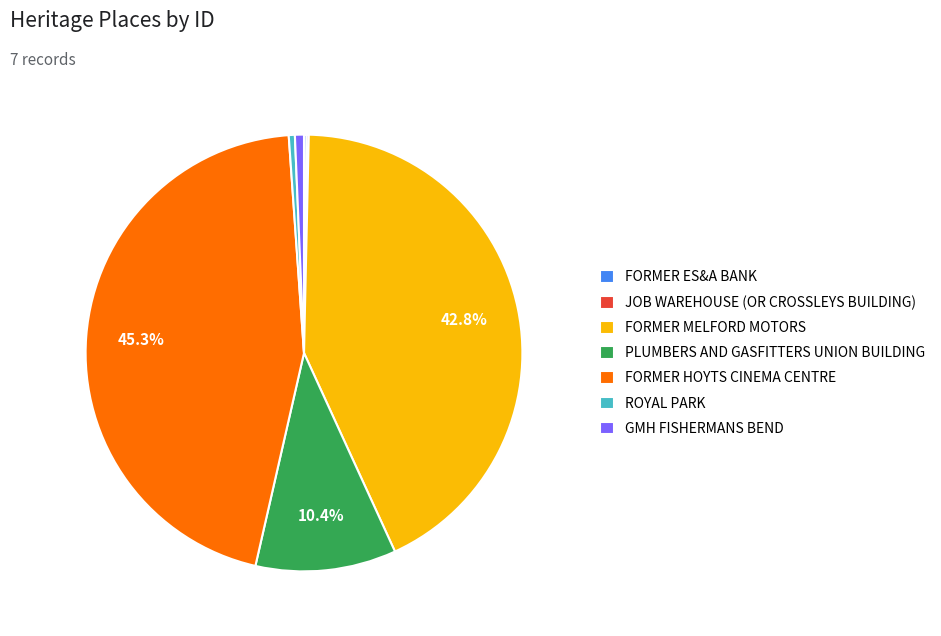

Is there any slice that represents more than half of the pie?

No